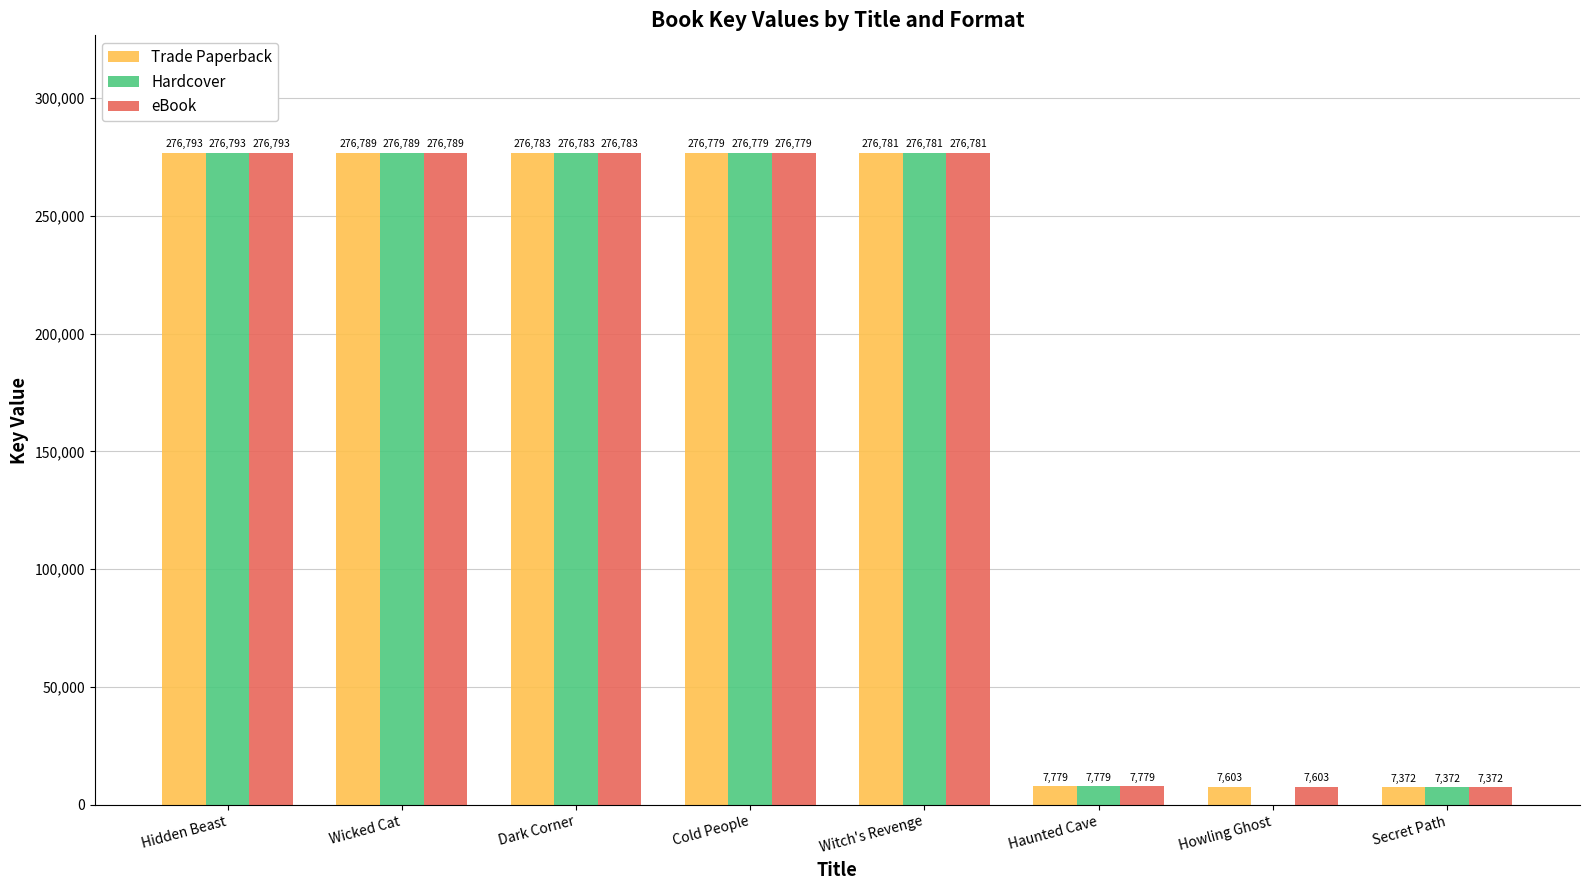

Which series has the widest spread of values?

Hardcover